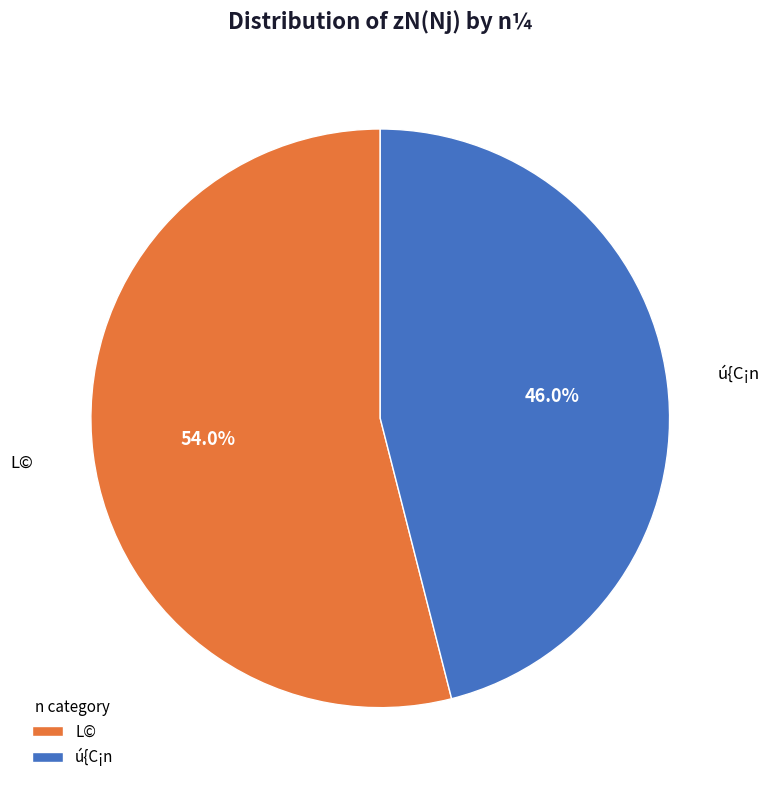

The ú{C¡n slice represents 46% of the pie. True or false?

True